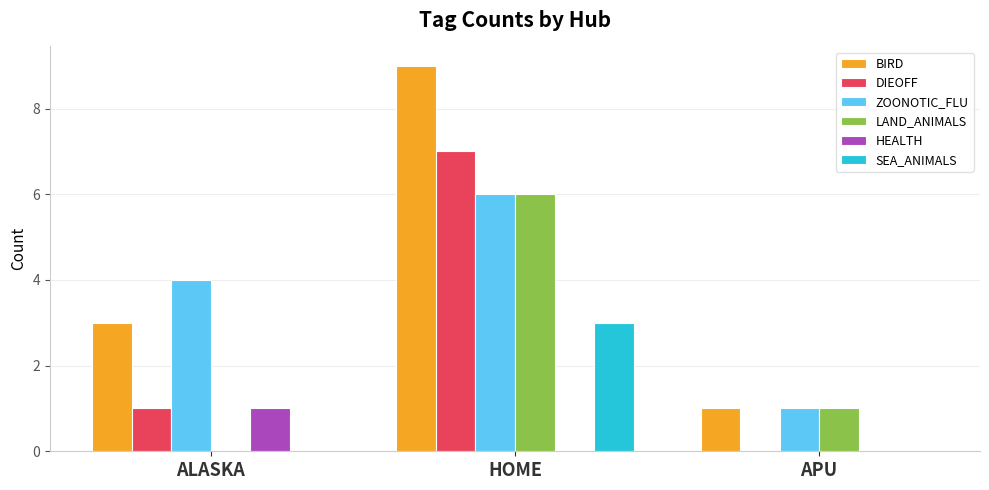

How many categories are shown in the chart?

3